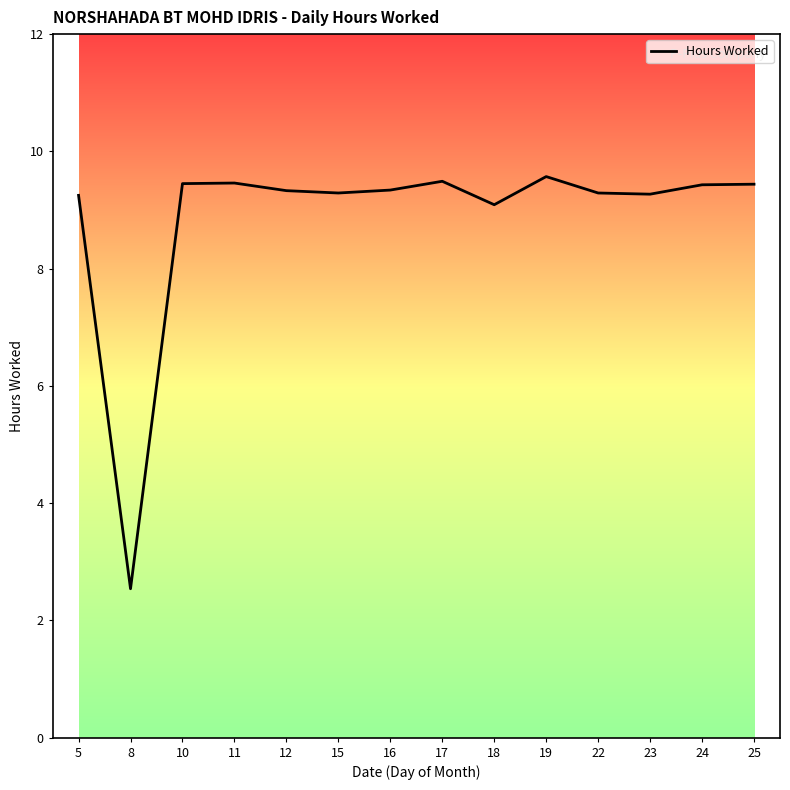

Read the value at 11.

9.5